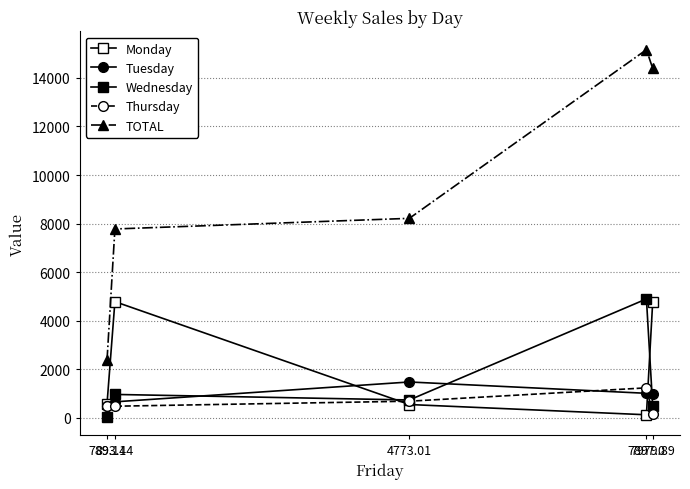

How many lines are shown in the chart?

5